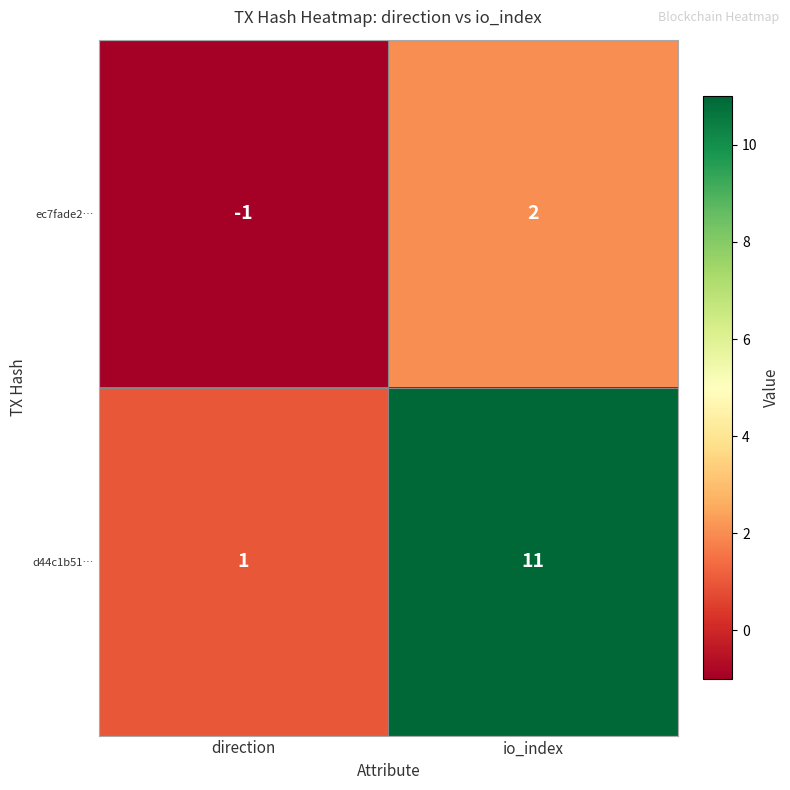

At which category is the sum across all series the highest?

io_index